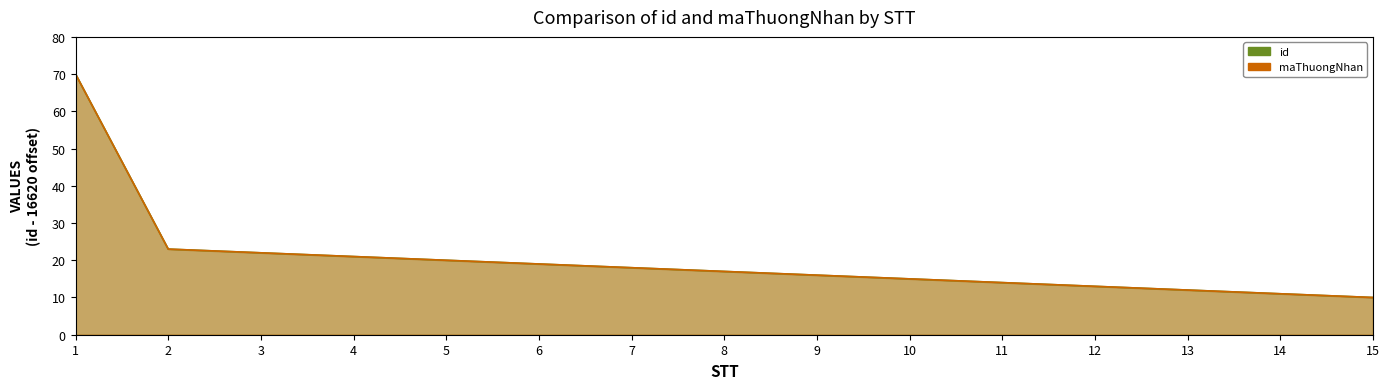

What is the value of the id point at the 12th from the left?

13